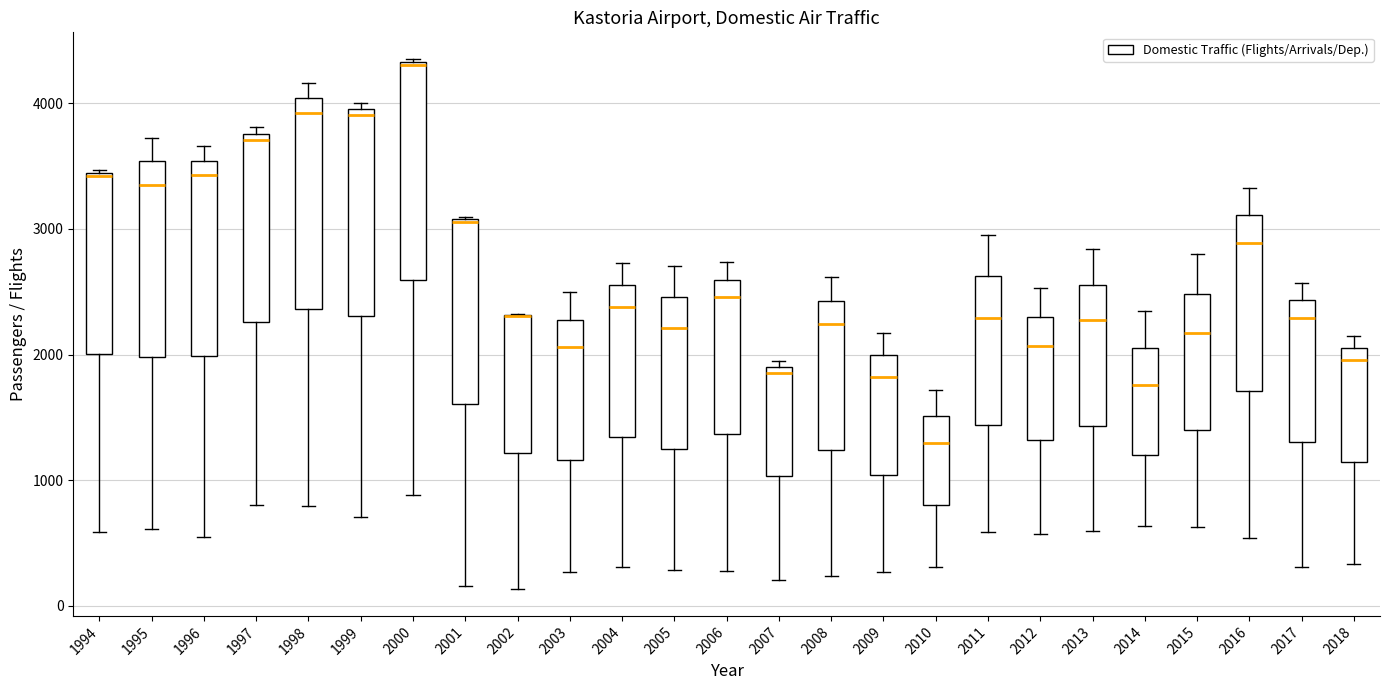

Where does the upper whisker of the box at x = 2016 end on the y-axis? The values are not printed on the chart, so give them approximately, as read against the axis.

3300